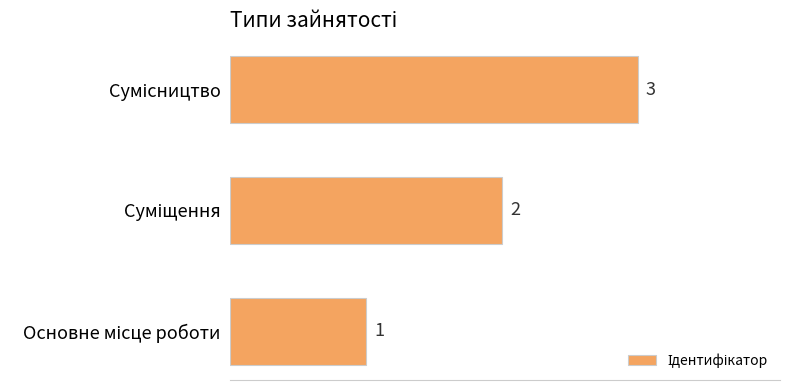

What is the sum of all values?

6